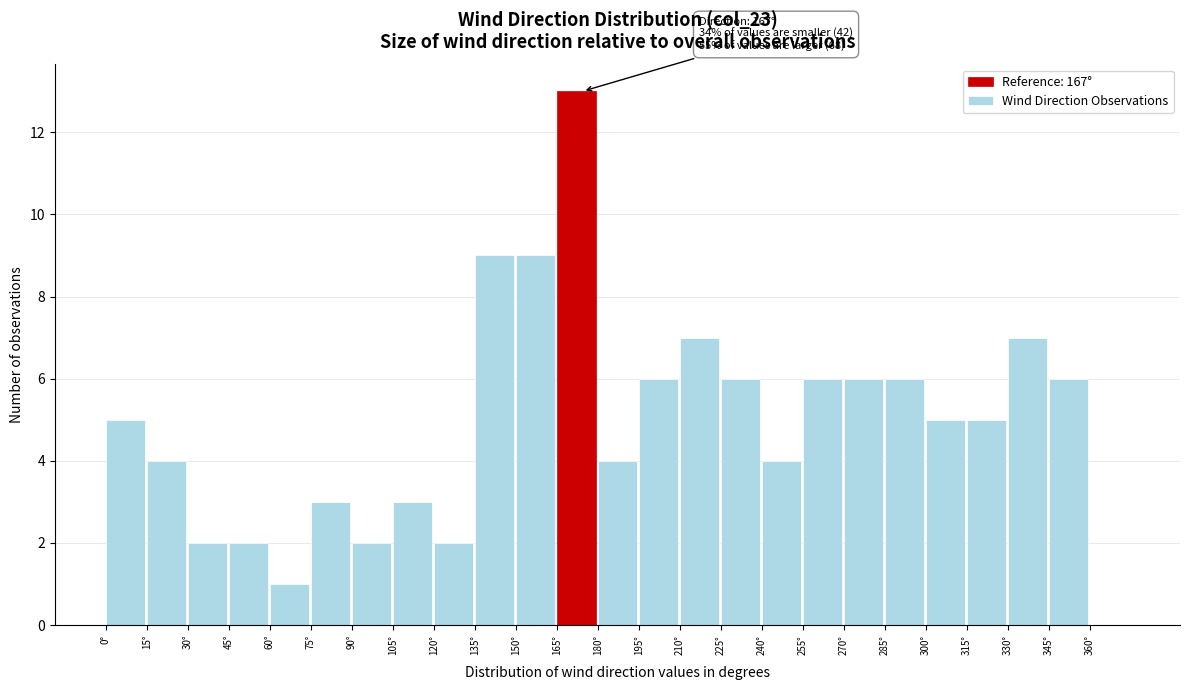

Which range on the x-axis has the tallest bar?

165 to 180